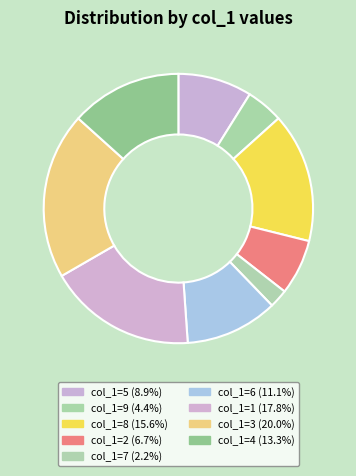

How many slices are in this pie chart?

9